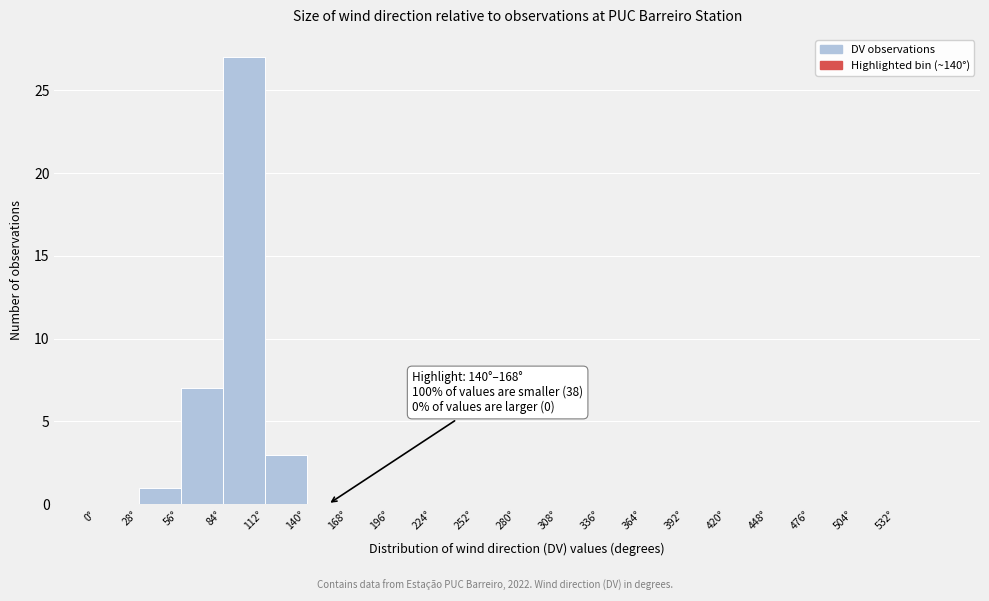

Which range on the x-axis has the tallest bar?

84 to 112